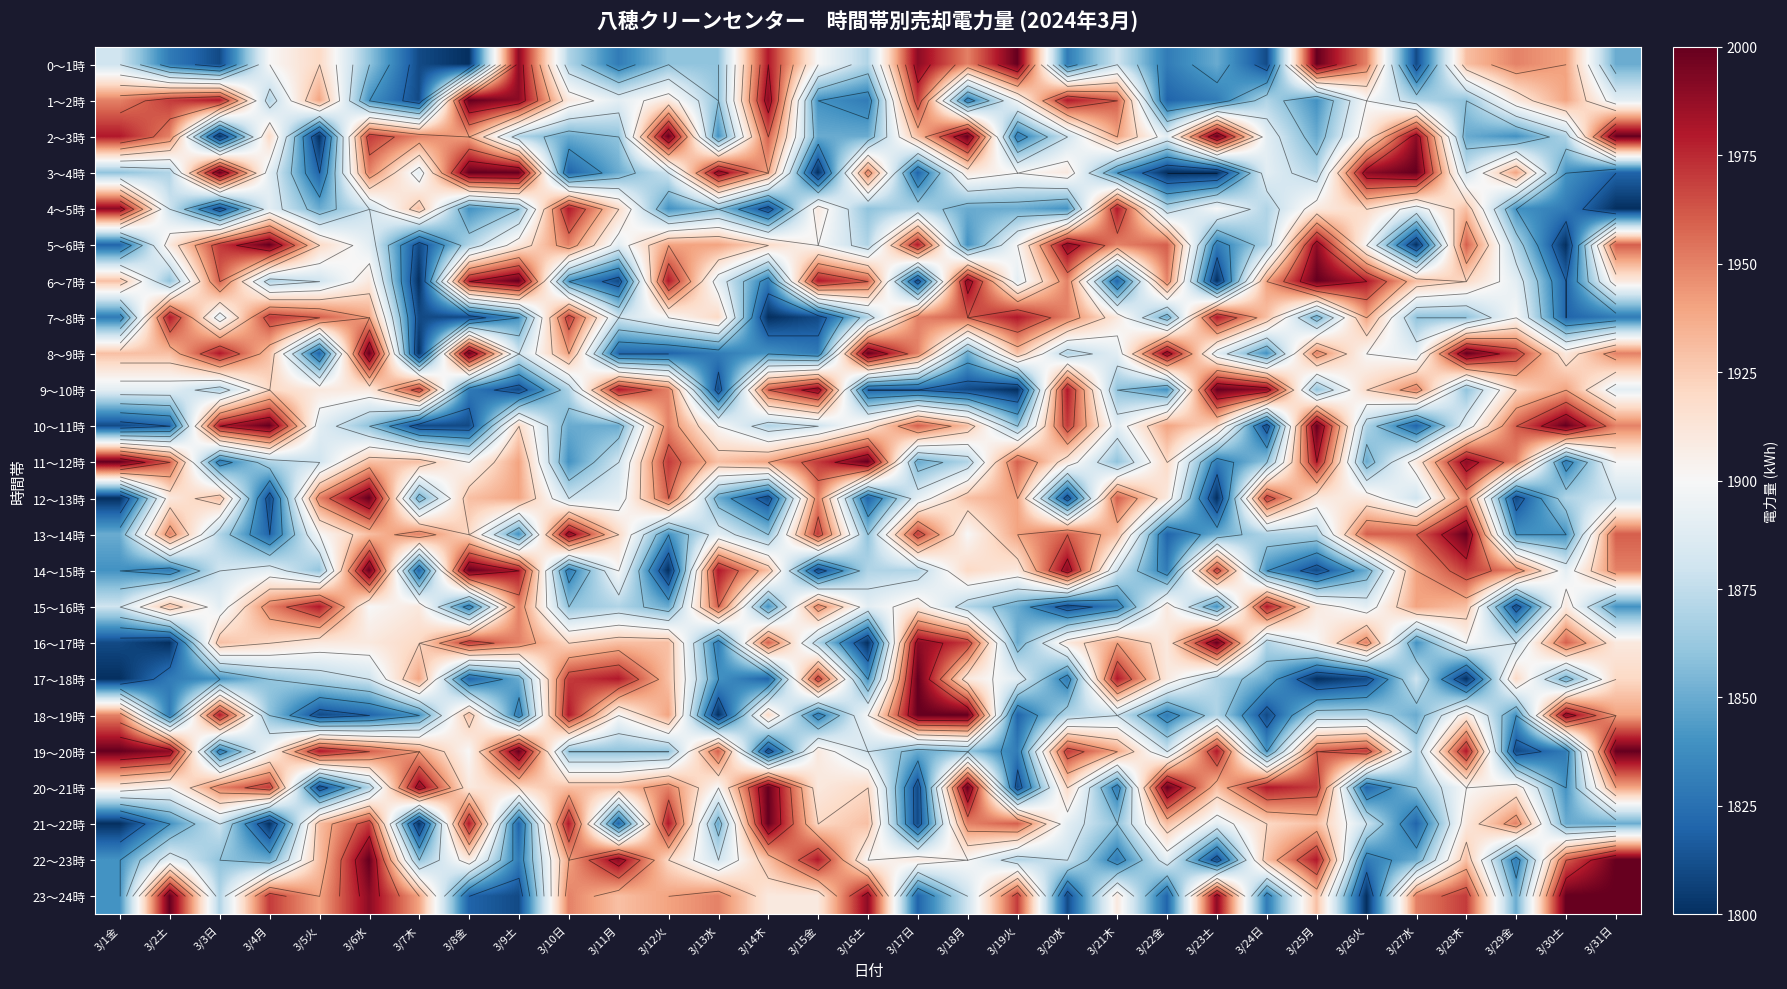

Count the number of categories in the chart.

31